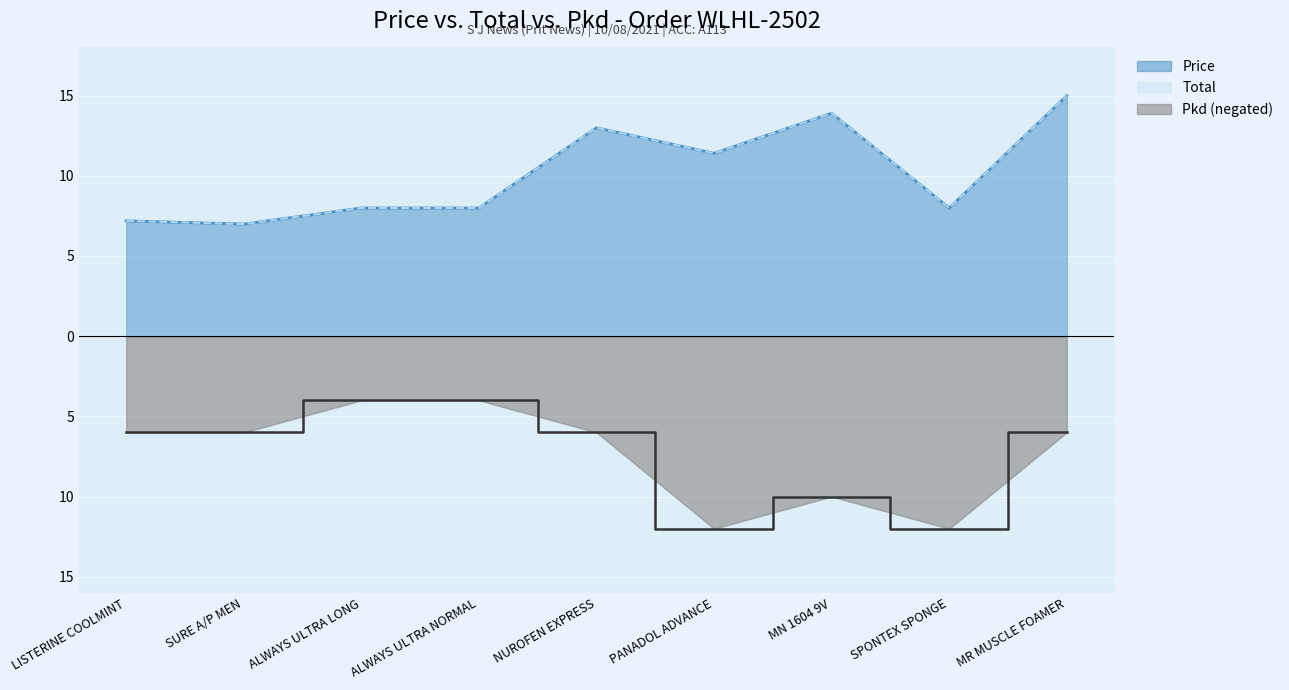

In Pkd, how many points are higher than both neighbors (excluding endpoints)?

1